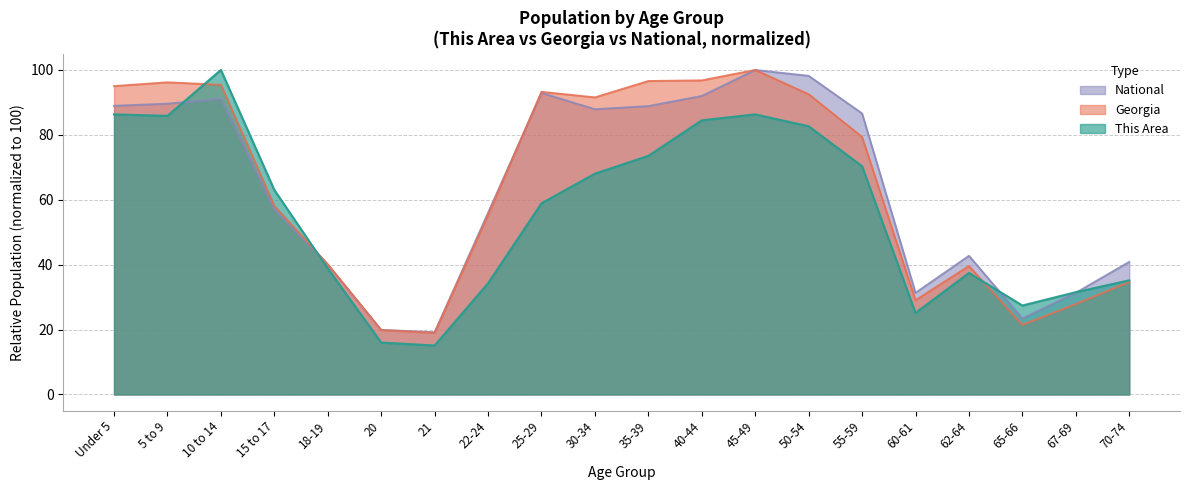

Does the chart have visible grid lines?

Yes